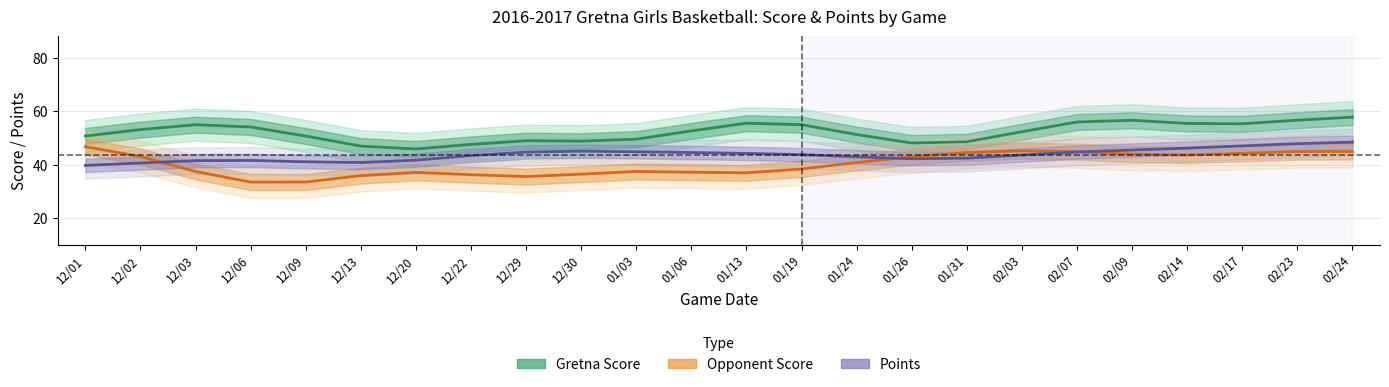

What is the highest value of the Points series?

48.4